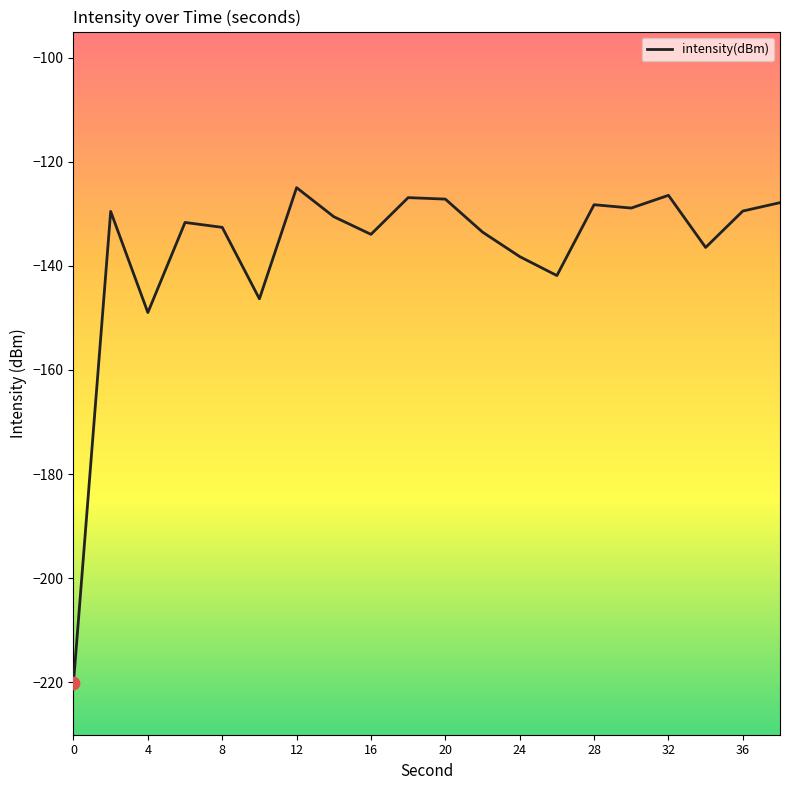

What is the maximum value shown in the chart?

-125.0